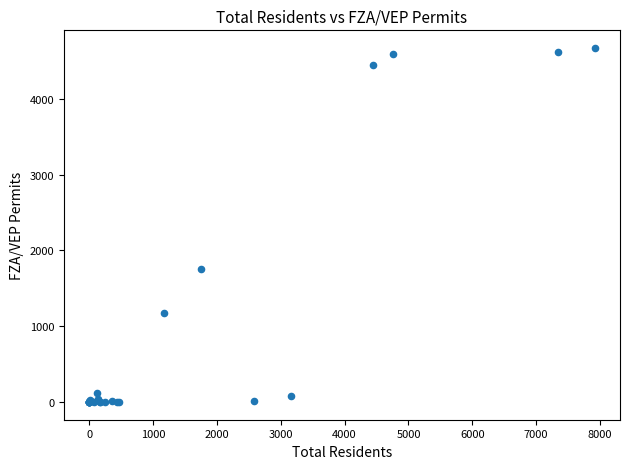

What Y value in the scatter plot is closest to 2336?

1751